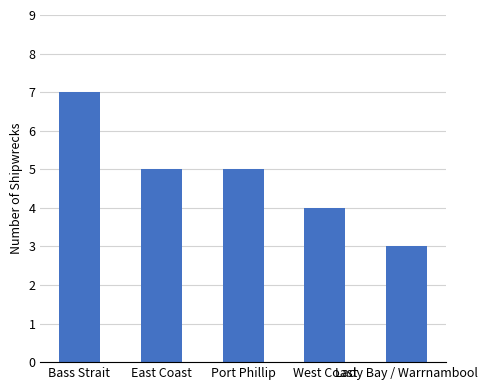

What is the average value?

5